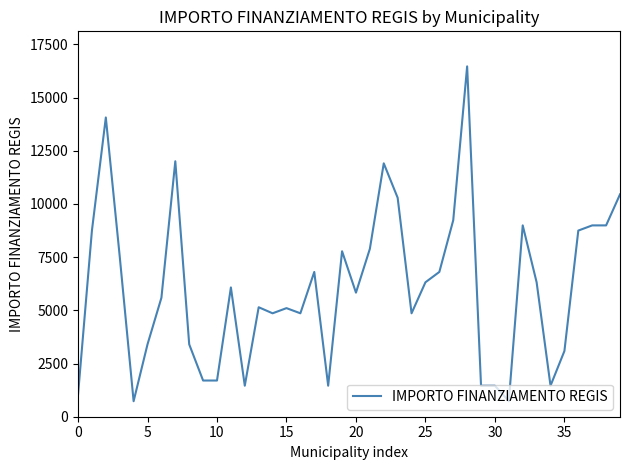

What is the difference between the maximum and minimum values?

15735